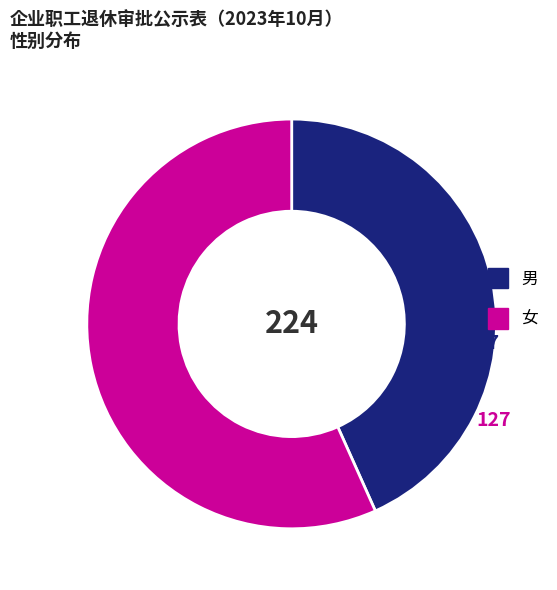

Rank the categories by value from lowest to highest.

男, 女